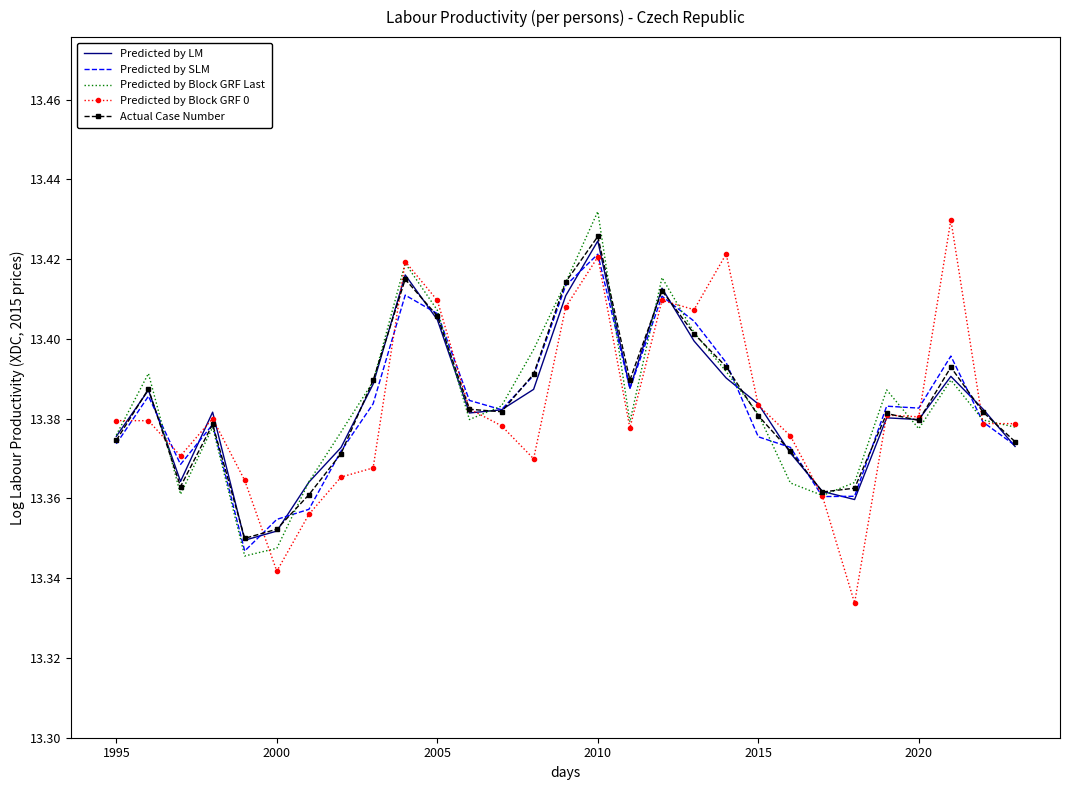

The value of Predicted by SLM at 2020 is 23.2. True or false?

False